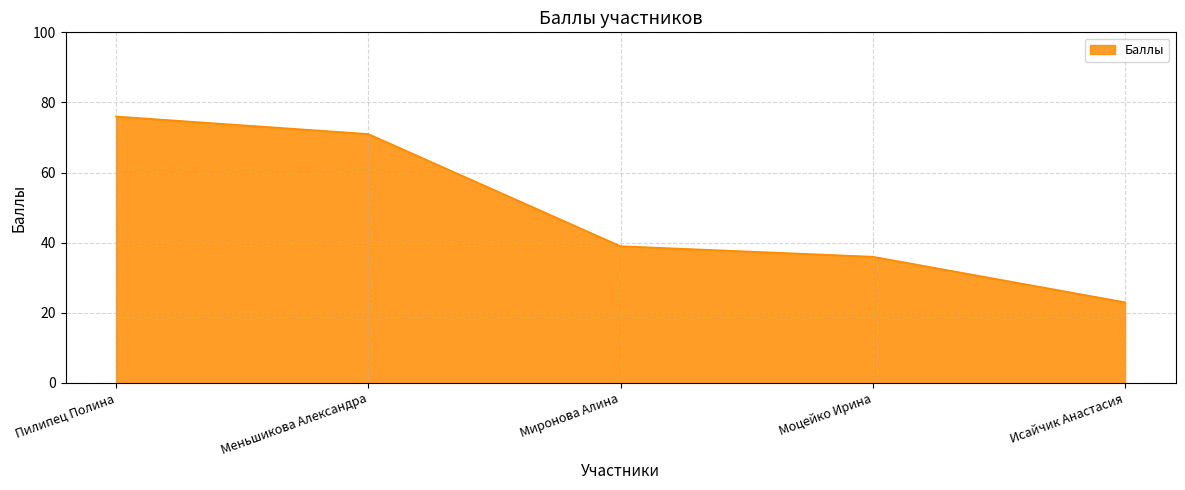

Rank the categories by value from lowest to highest.

Исайчик Анастасия, Моцейко Ирина, Миронова Алина, Меньшикова Александра, Пилипец Полина